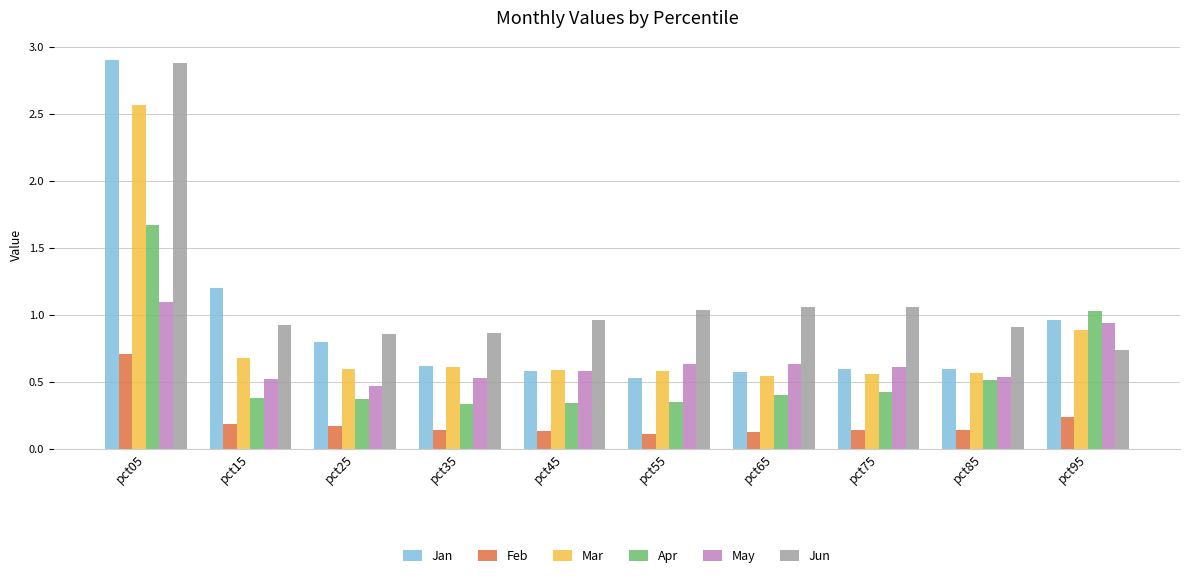

Which series has the largest range (max minus min)?

Jan